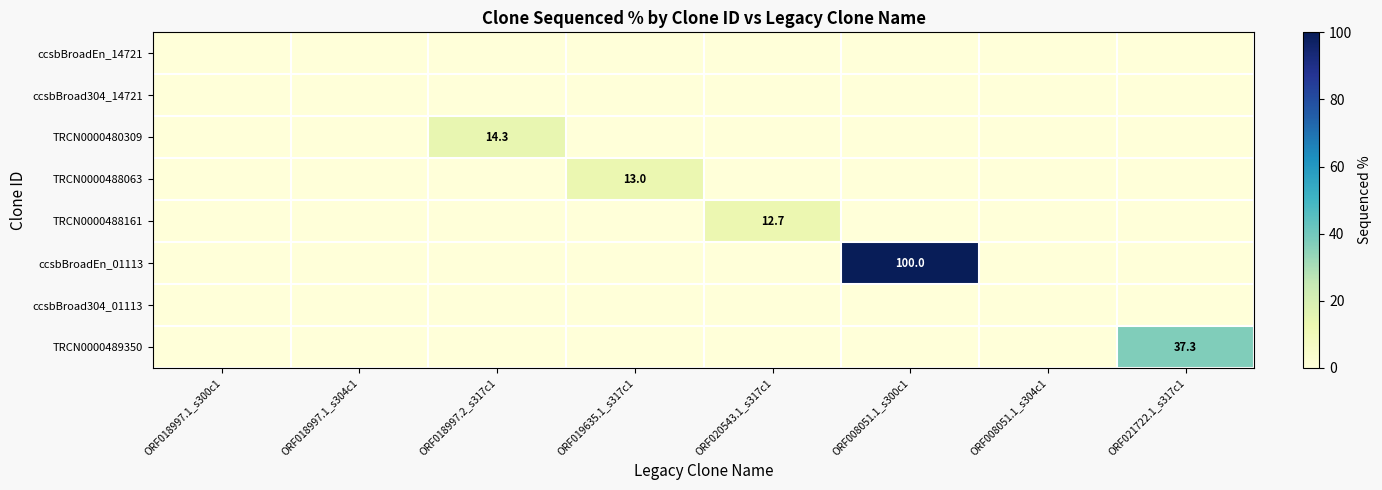

Is it true that ccsbBroadEn_01113 equals 59.7 at ORF008051.1_s300c1?

False